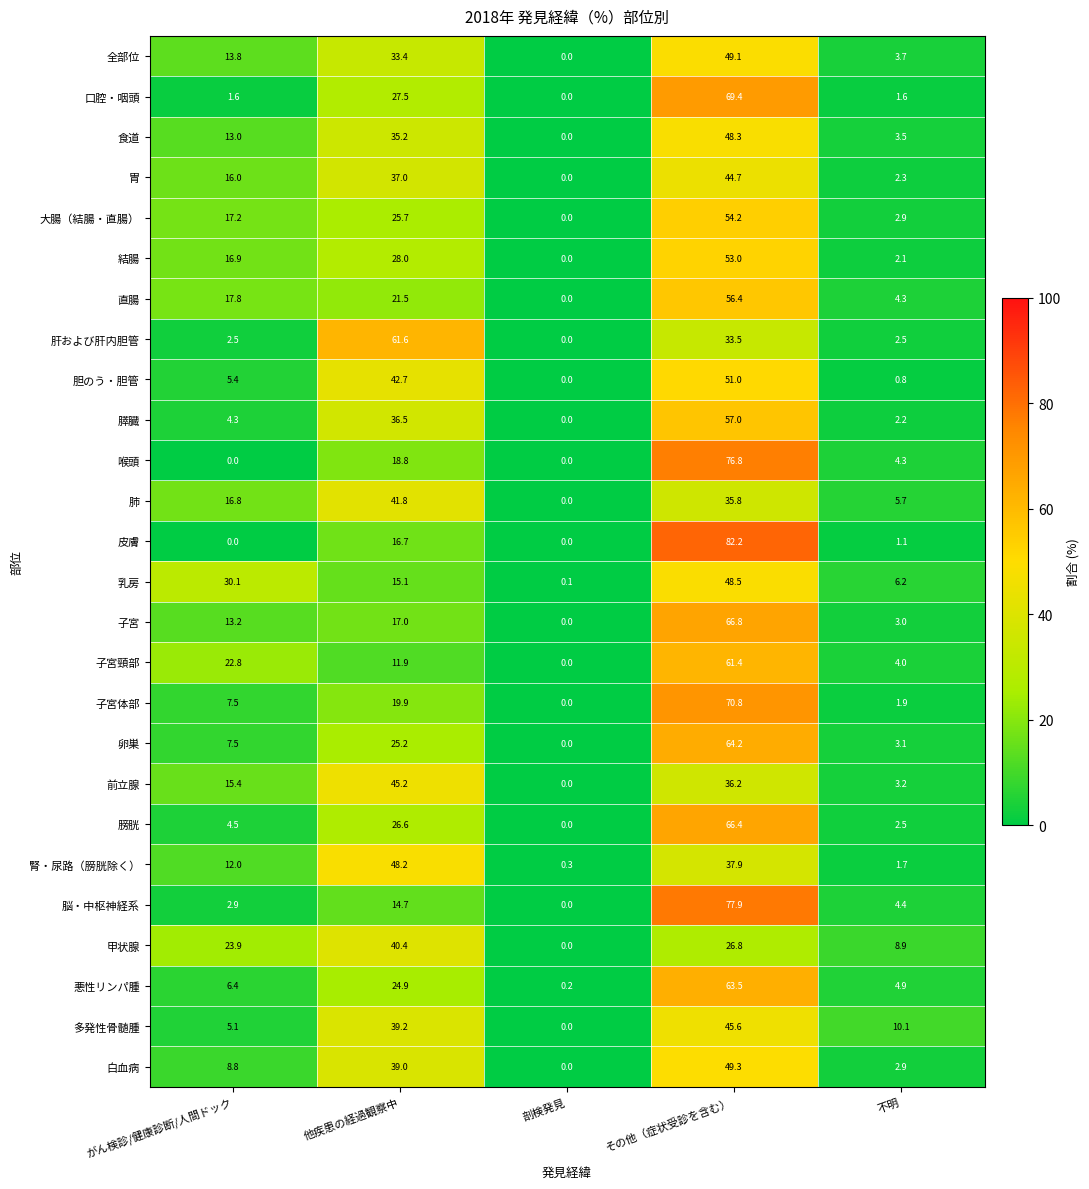

What is the total value across all series at 剖検発見?

0.6